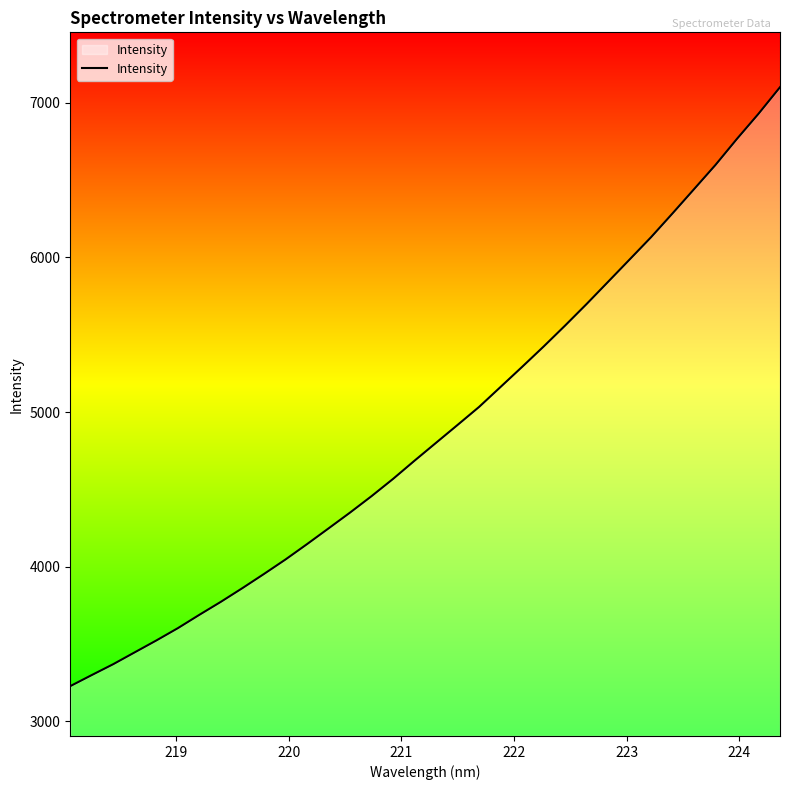

What is the difference between the maximum and minimum values?

3876.0